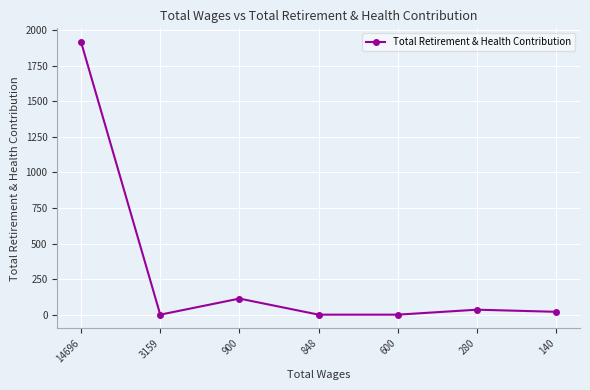

Where is the first local maximum?

900